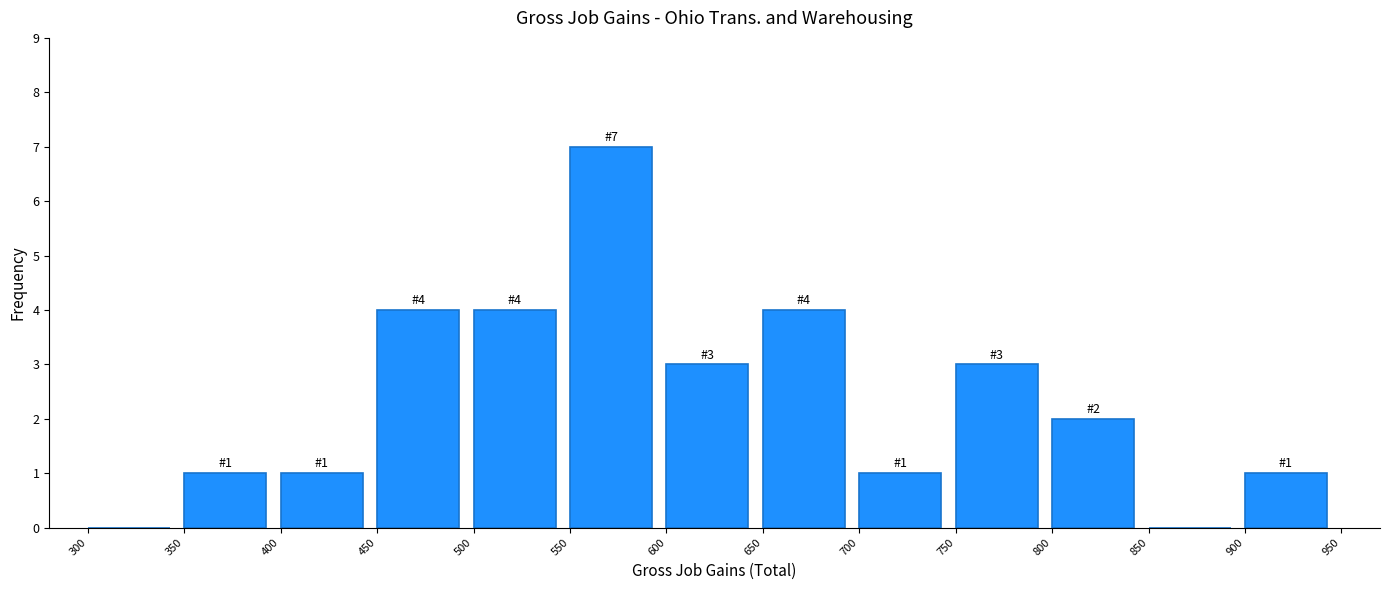

Which range on the x-axis has the tallest bar?

550 to 600